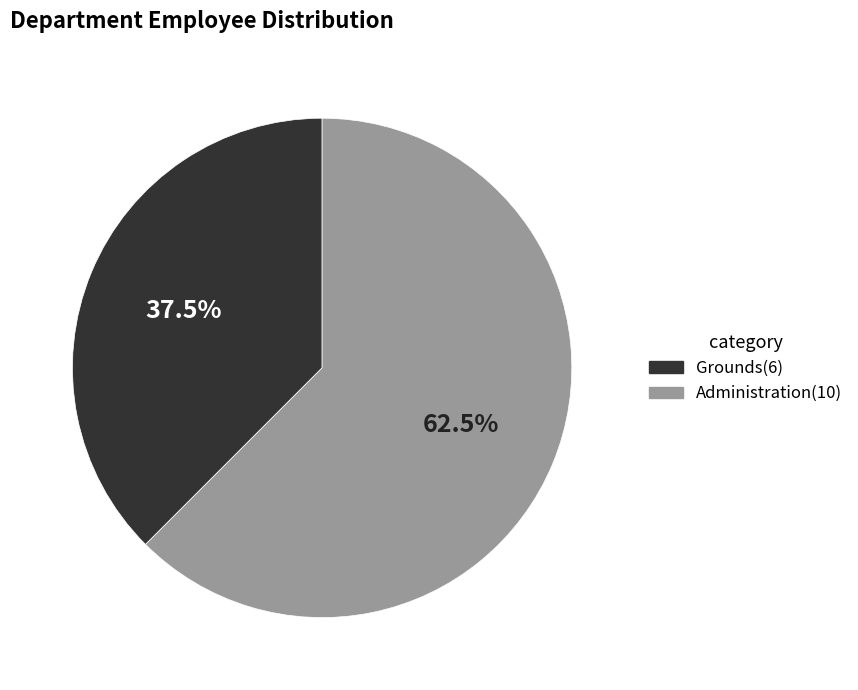

To the nearest percent, what is the difference between the Grounds and Administration slice percentages?

25%